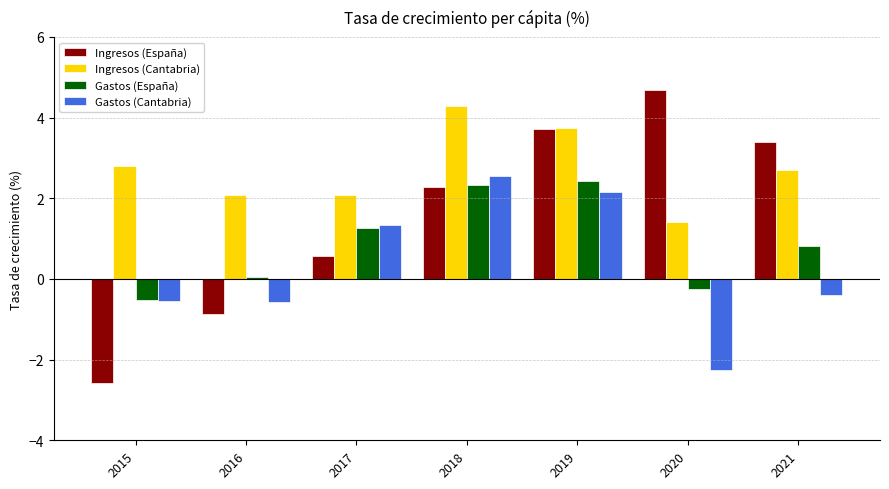

Where does the Ingresos (España) series first go above 2?

2018